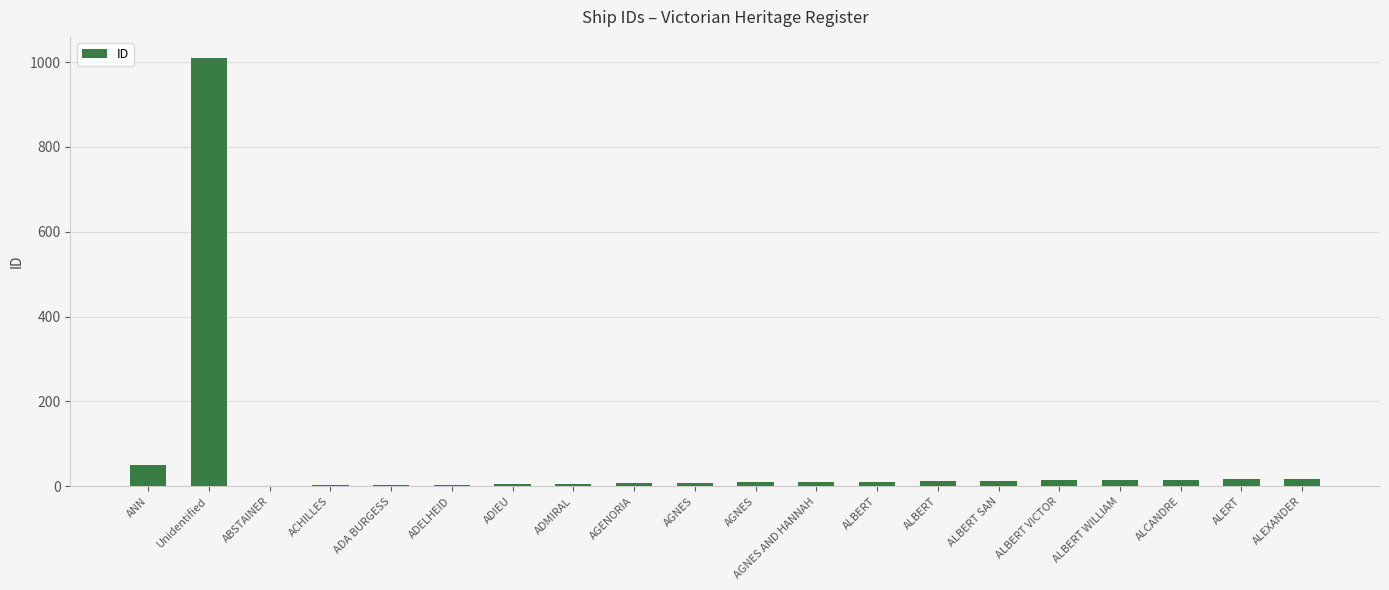

List the labels in order of value, smallest first.

ABSTAINER, ACHILLES, ADA BURGESS, ADELHEID, ADIEU, ADMIRAL, AGENORIA, AGNES, AGNES, AGNES AND HANNAH, ALBERT, ALBERT, ALBERT SAN, ALBERT VICTOR, ALBERT WILLIAM, ALCANDRE, ALERT, ALEXANDER, ANN, Unidentified